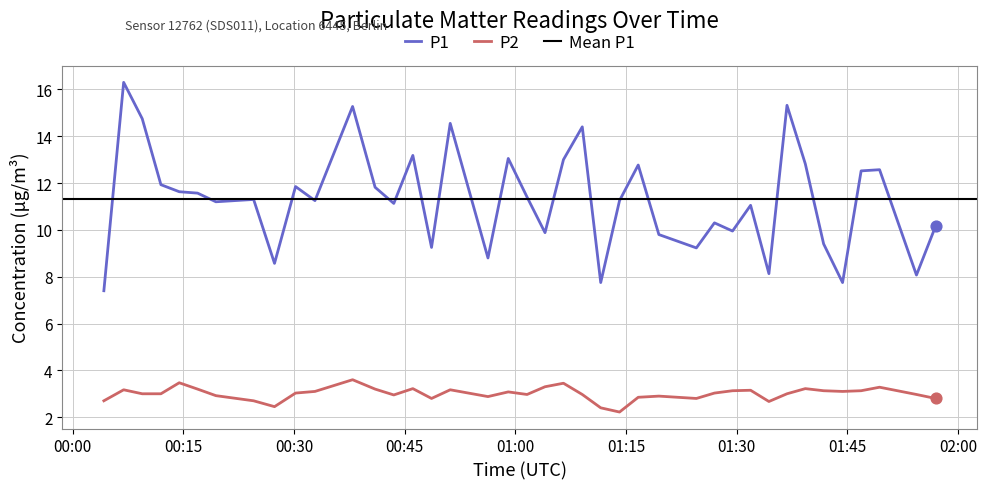

Which series reaches the minimum Y coordinate?

P2